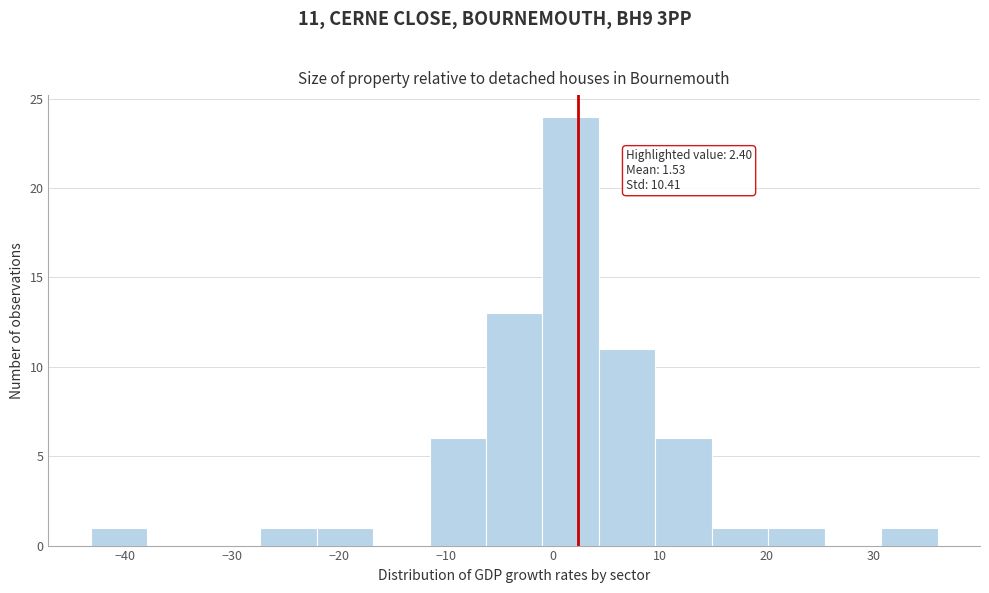

Which range on the x-axis has the tallest bar?

-1 to 4